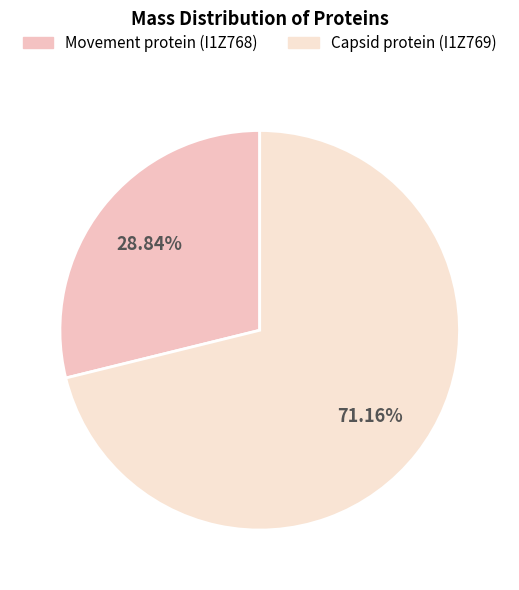

Between Movement protein (I1Z768) and Capsid protein (I1Z769), which is larger?

Capsid protein (I1Z769)